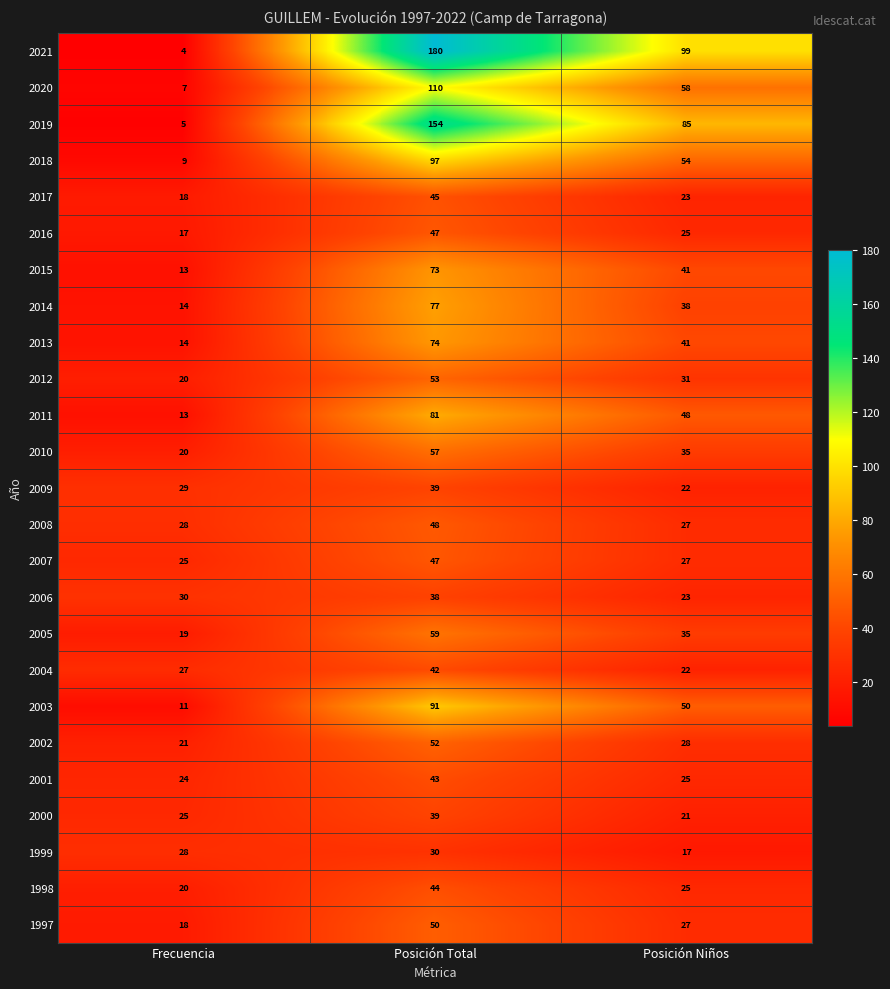

Rank the categories by 2002 value from lowest to highest.

Frecuencia, Posición Niños, Posición Total